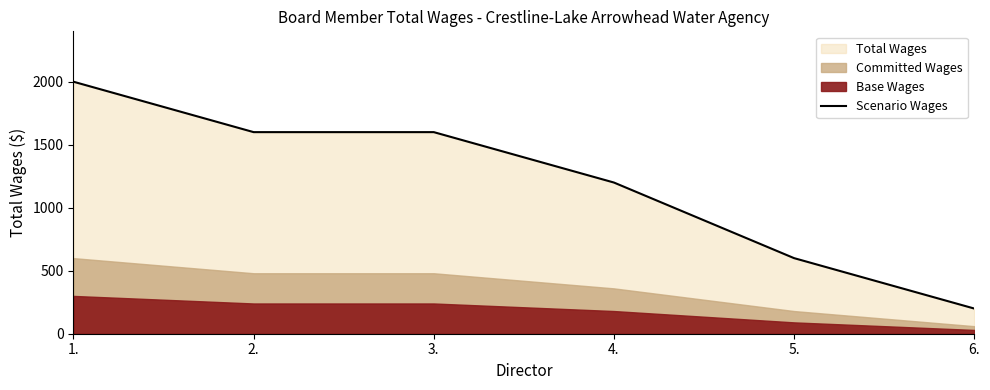

What is the minimum value for Scenario Wages?

200